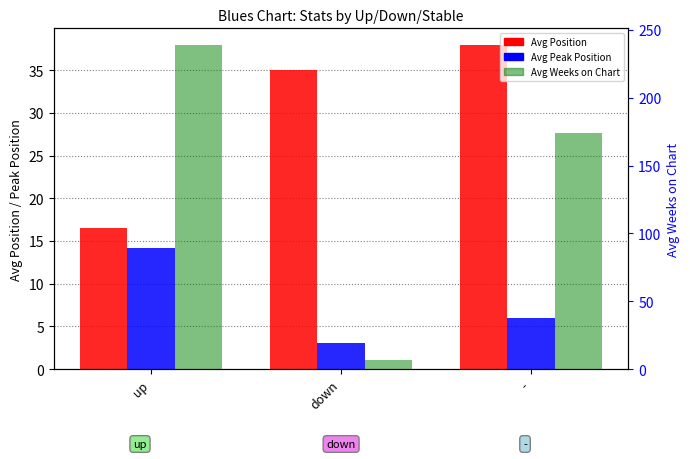

What is the sum of all Avg Position values?

89.5